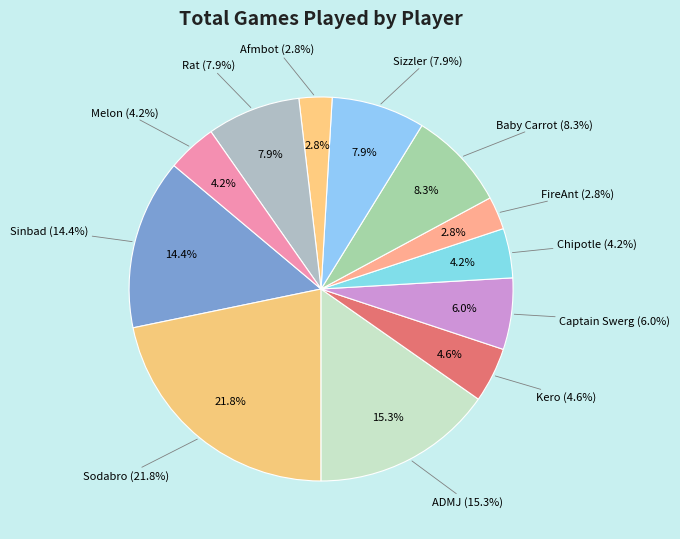

Combined, what portion of the pie is Kero and ADMJ?

19.9%